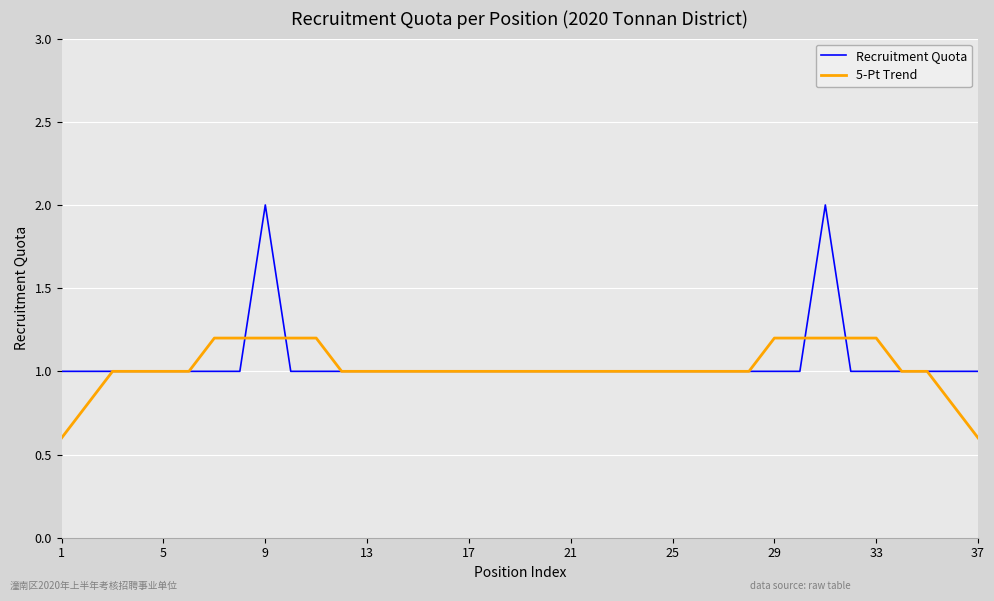

List the series in order of their peak value, highest first.

Recruitment Quota, 5-Pt Trend